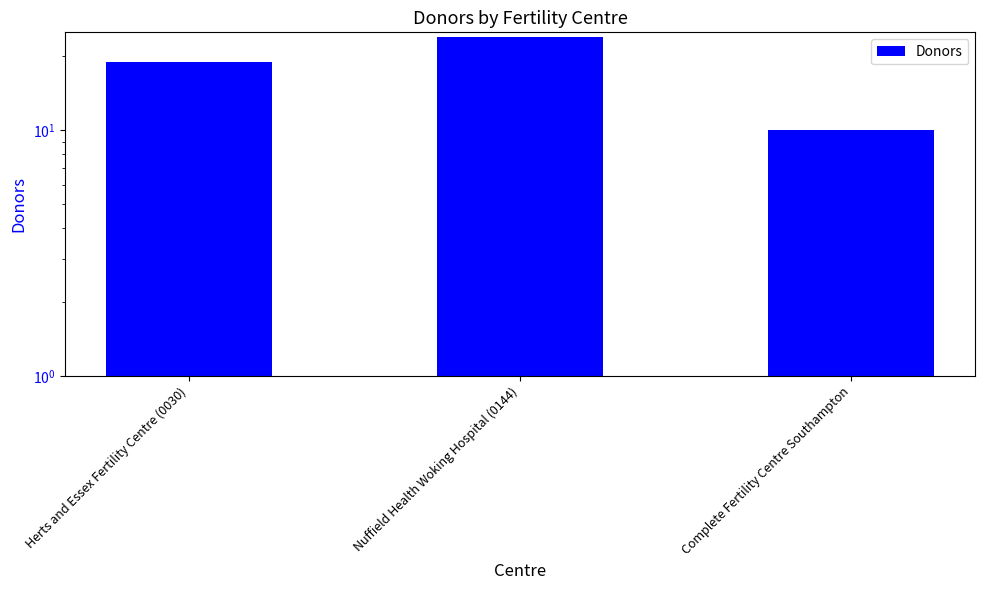

How many data points does each series have?

3